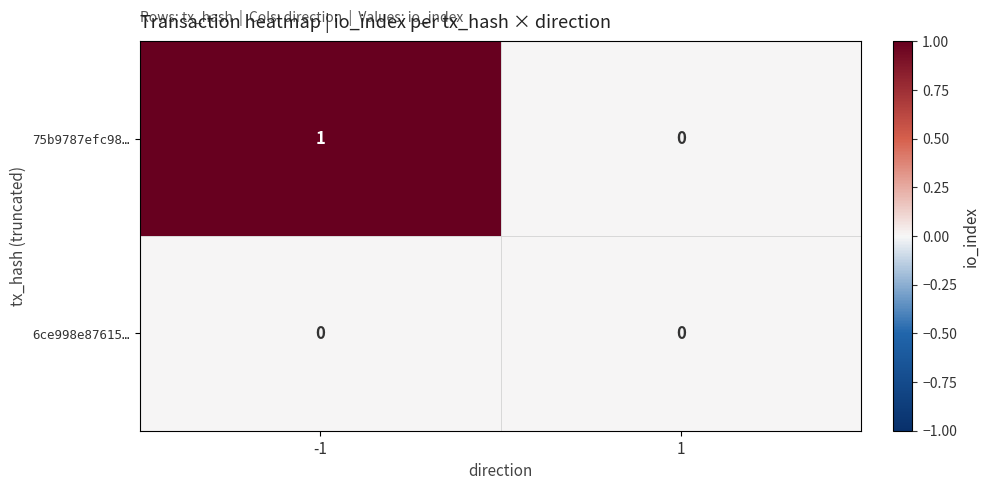

The 6ce998e87615… series shows 0 at -1. True or false?

True